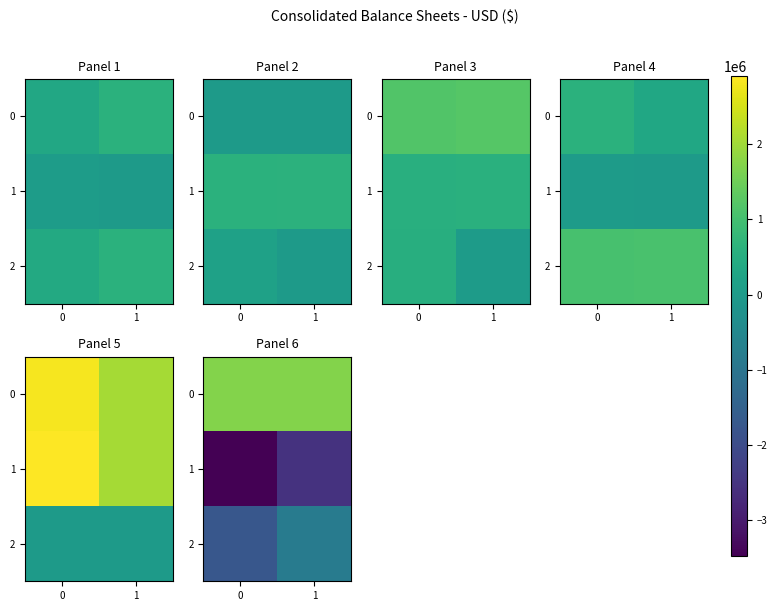

Which series has the largest total across all categories?

row_0